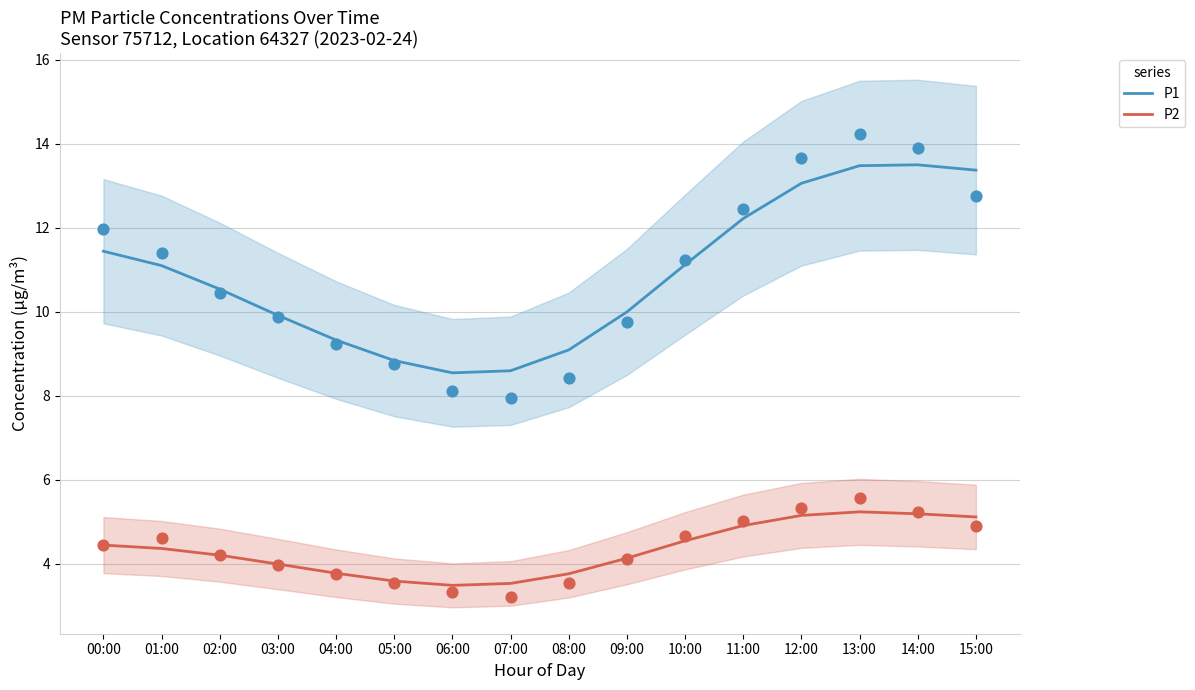

What are all the series names shown in the legend?

P1, P2